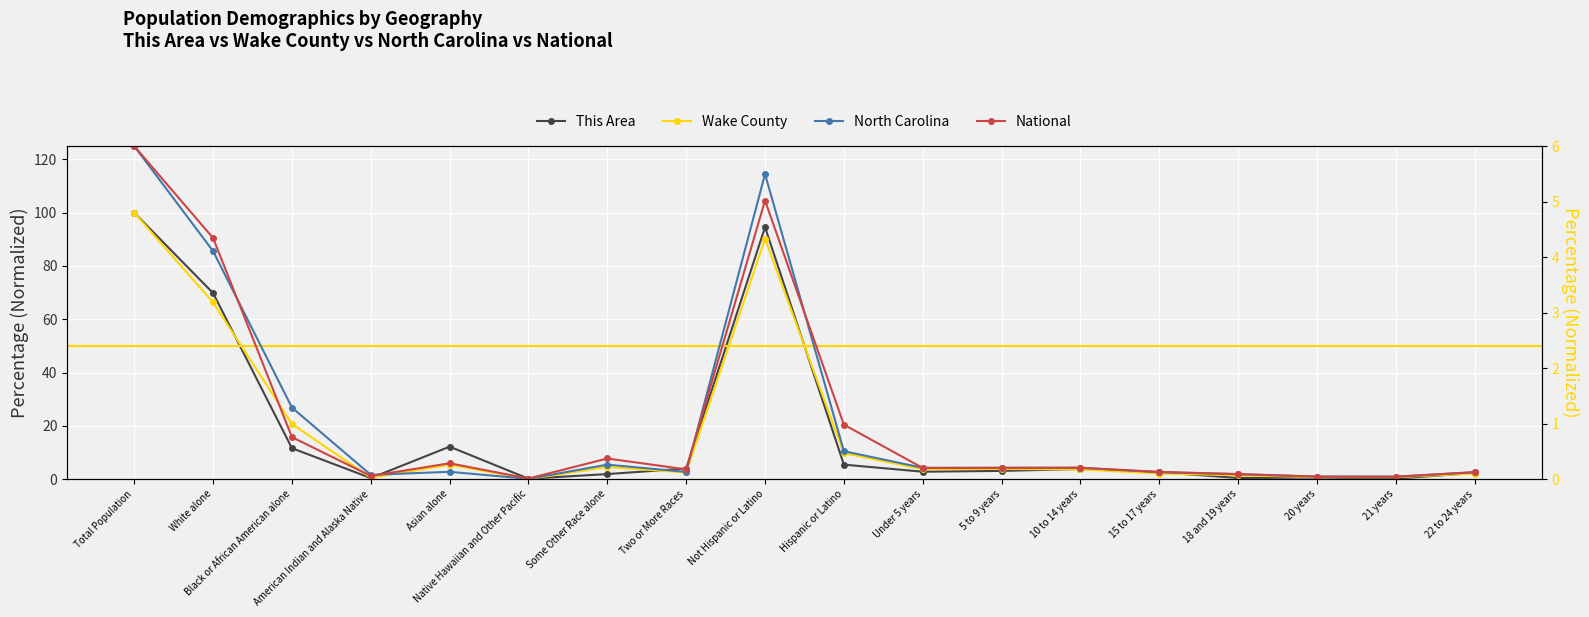

How many lines are shown in the chart?

4